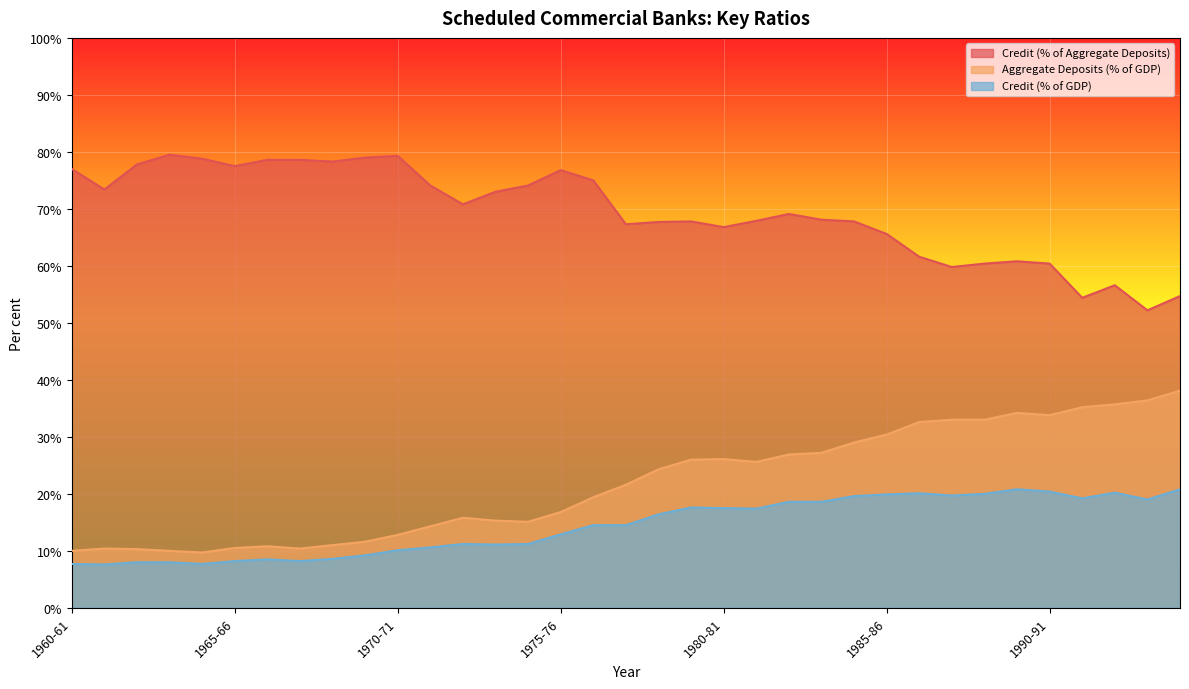

Which series has the largest total across all categories?

Credit (% of Aggregate Deposits)